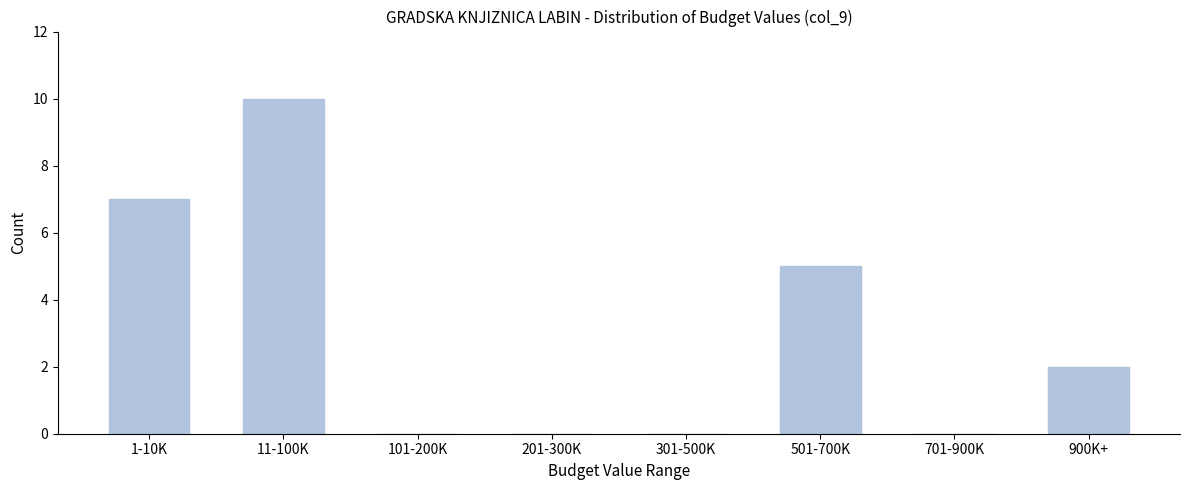

Reading right to left, extract all data points from this chart.

900K+=2	701-900K=0	501-700K=5	301-500K=0	201-300K=0	101-200K=0	11-100K=10	1-10K=7